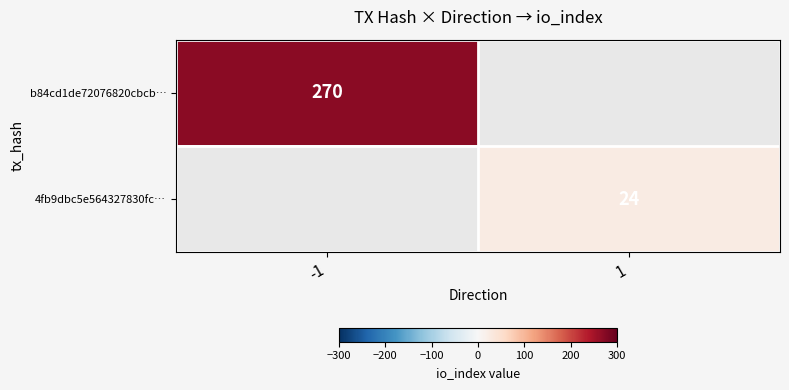

What is the greatest value displayed?

270.0